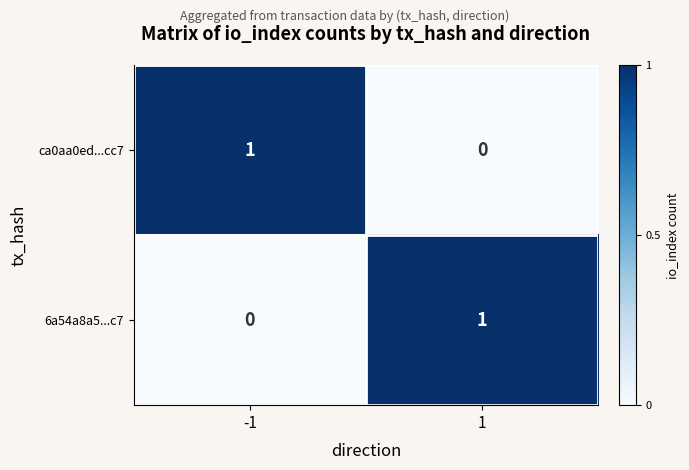

How many values in the 6a54a8a5...c7 series are below 1?

1